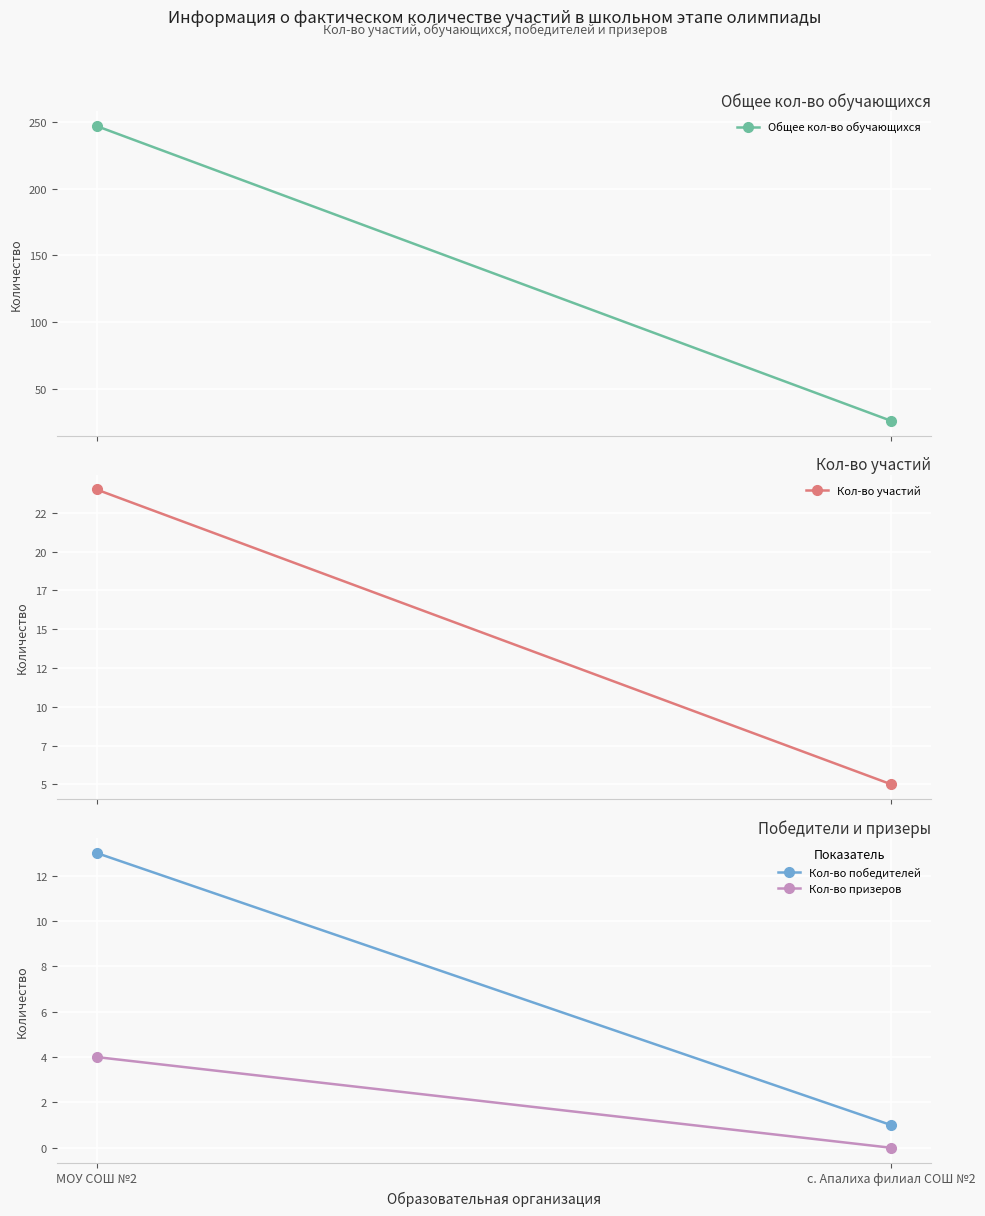

List the series in order of their peak value, highest first.

Общее кол-во обучающихся, Кол-во участий, Кол-во победителей, Кол-во призеров